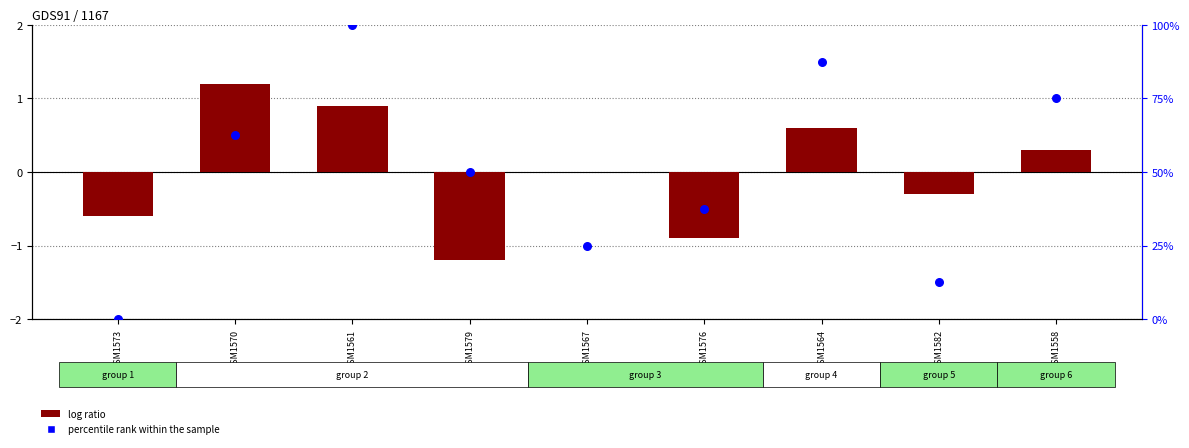

Which series reaches the minimum Y coordinate?

log ratio